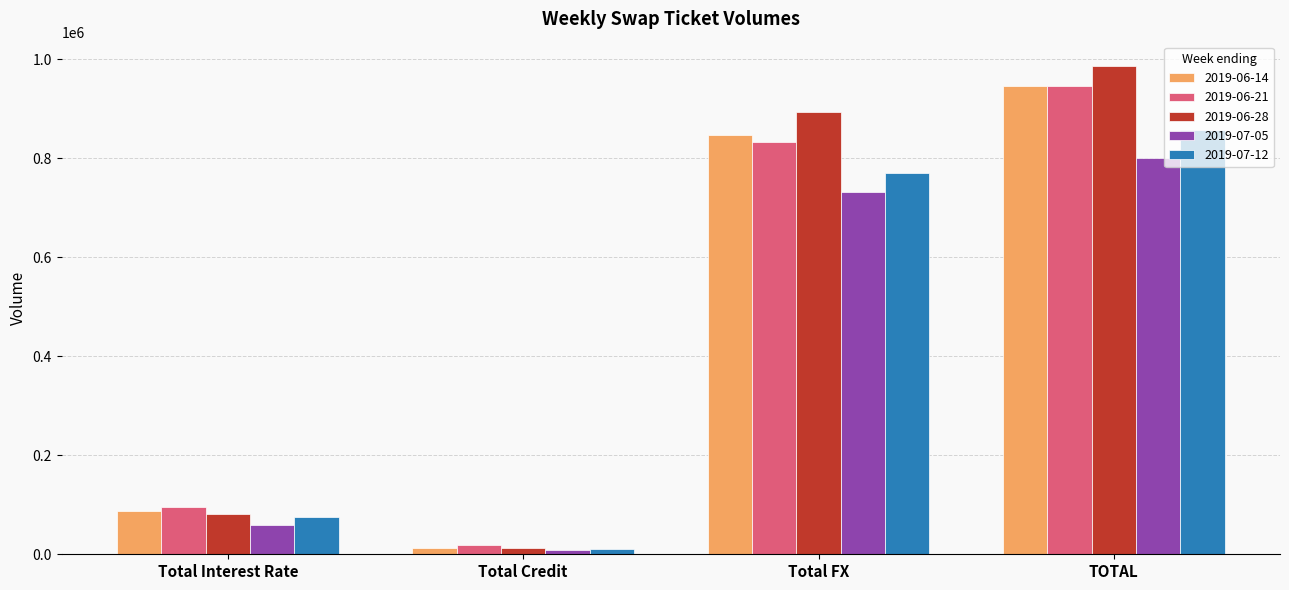

What is the lowest value of the 2019-07-05 series?

9622